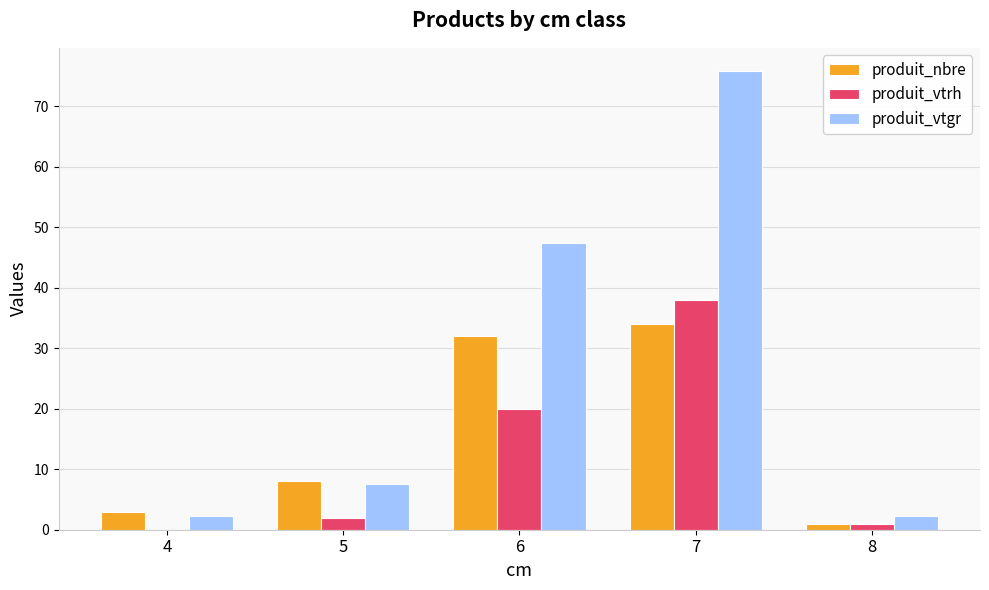

True or false: produit_nbre has a value of 52.0 at 7.

False